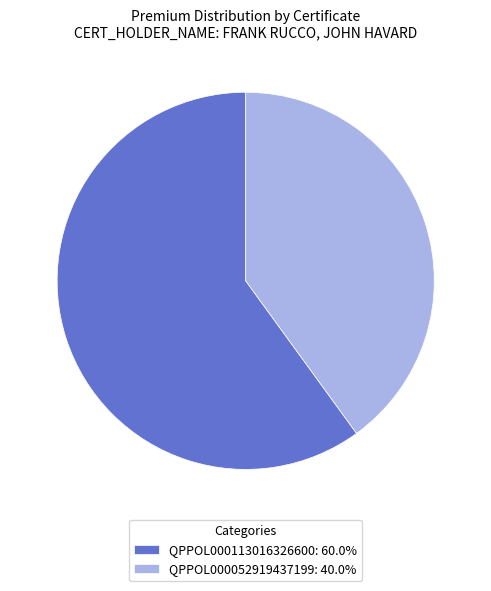

Combined, do QPPOL000052919437199: 40.0% and QPPOL000113016326600: 60.0% account for over 50%?

Yes